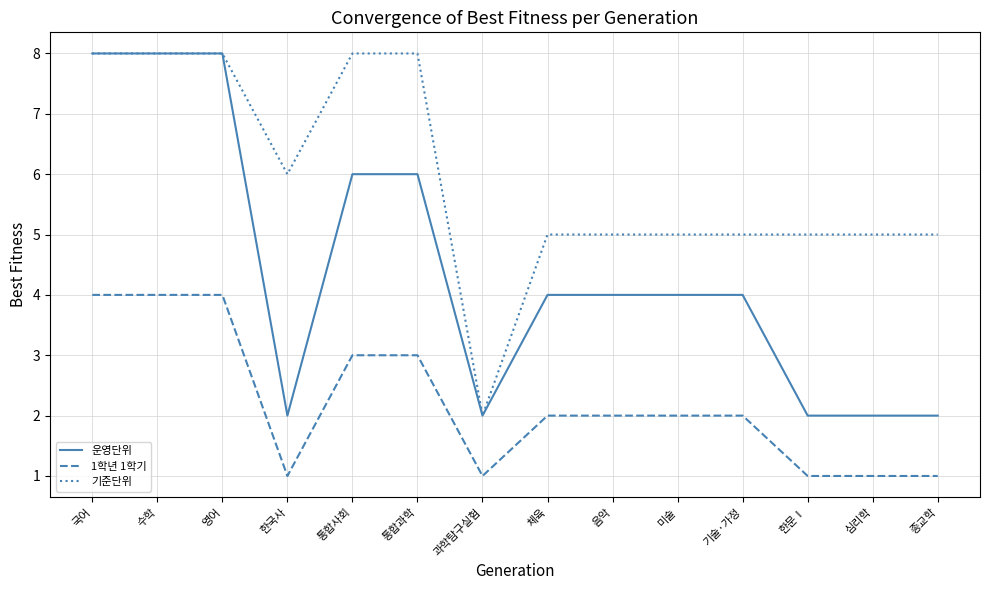

At 체육, list the series in order from smallest to largest.

1학년 1학기, 운영단위, 기준단위